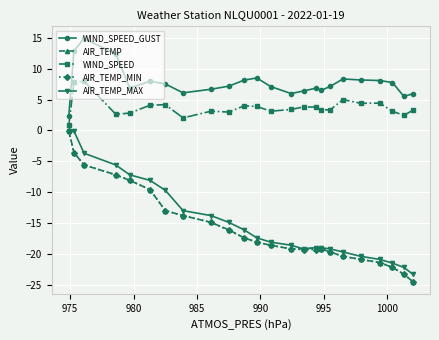

What is the difference between the maximum and minimum values in the AIR_TEMP_MAX series?

23.2